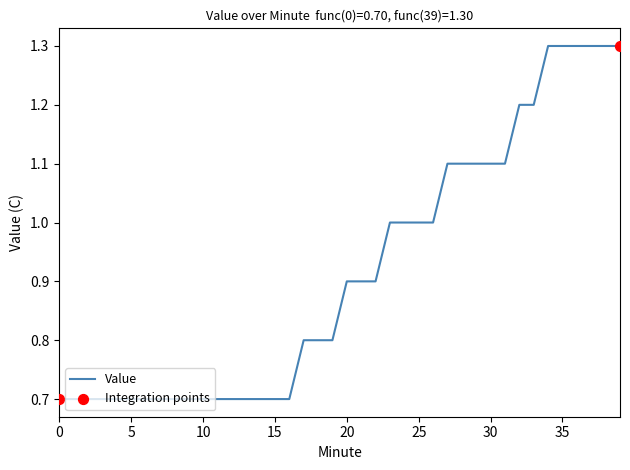

What is the difference between the maximum and minimum values?

0.6